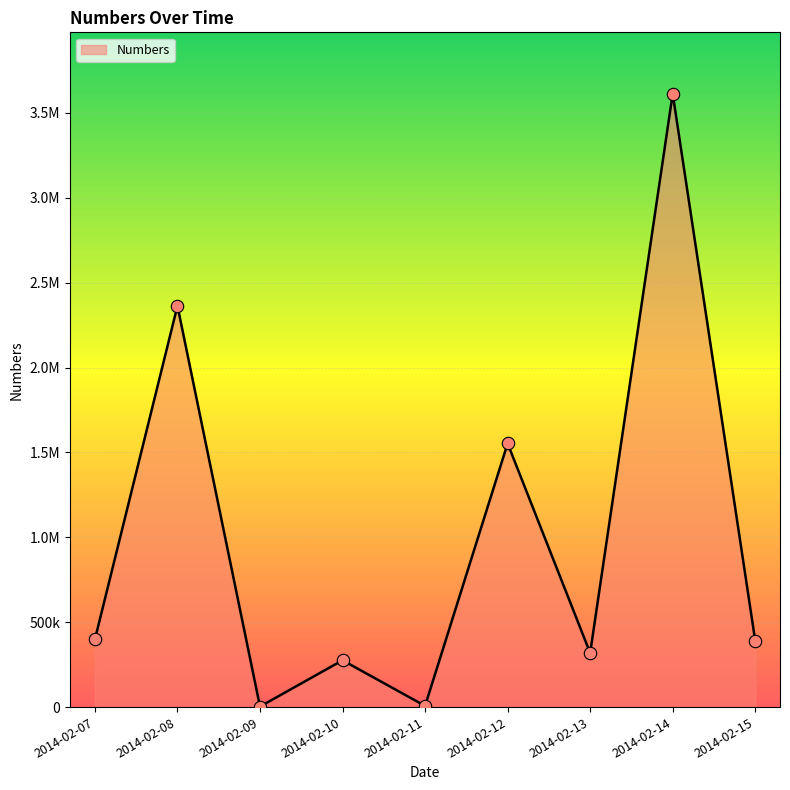

Between 2014-02-14 and 2014-02-08, which is larger?

2014-02-14